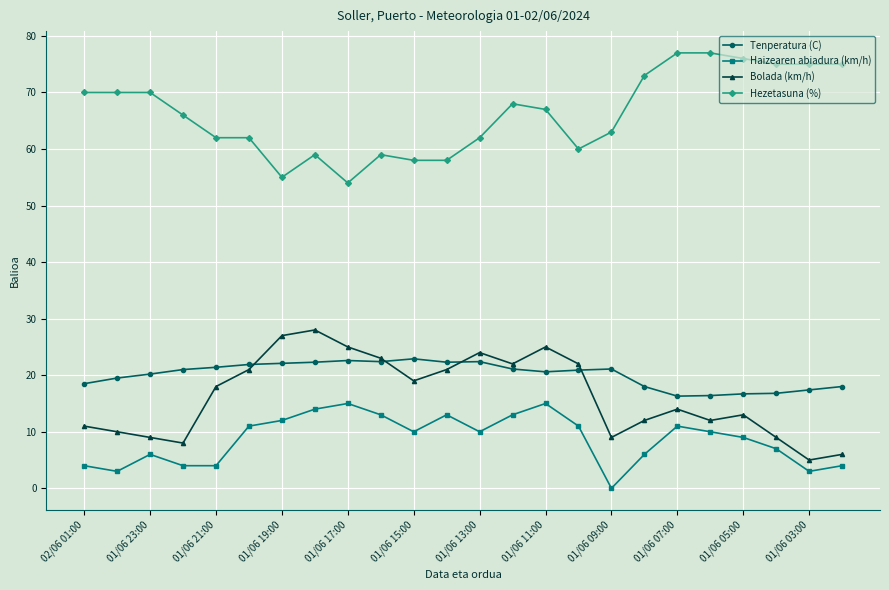

True or false: Haizearen abiadura (km/h) and Bolada (km/h) cross at least once.

False